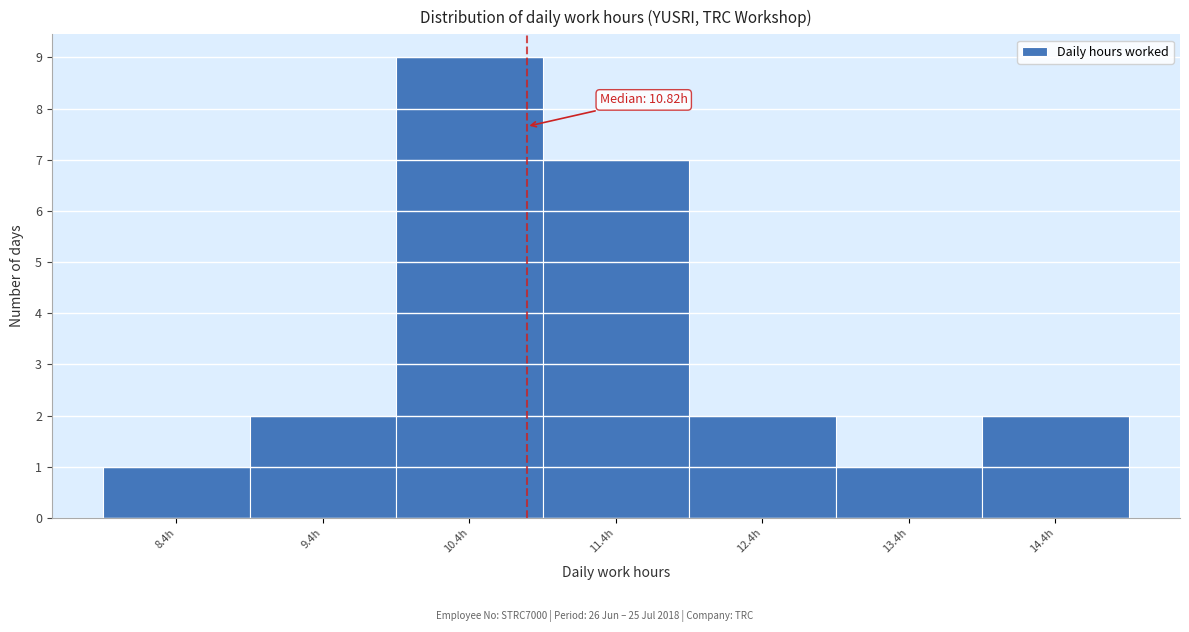

Over which range of the x-axis is the bar tallest?

9.93 to 10.93